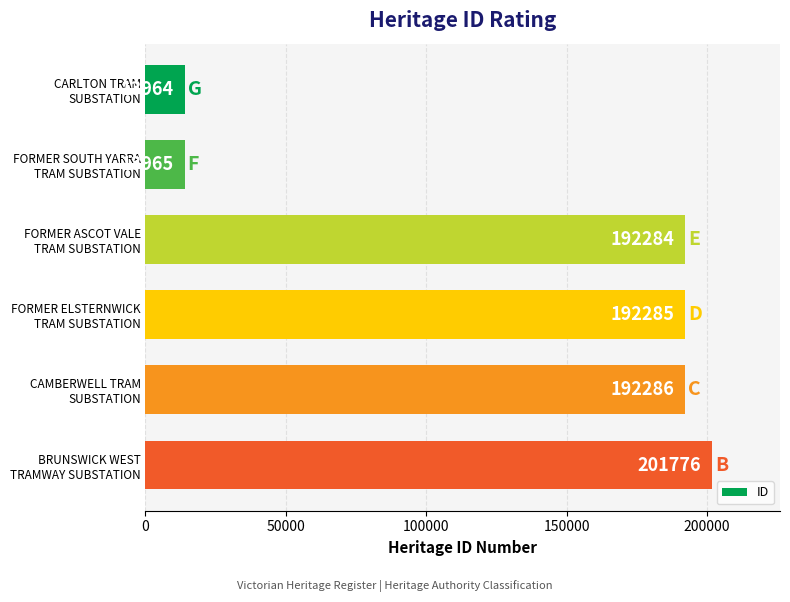

What is the difference between the second highest and minimum values?

178322